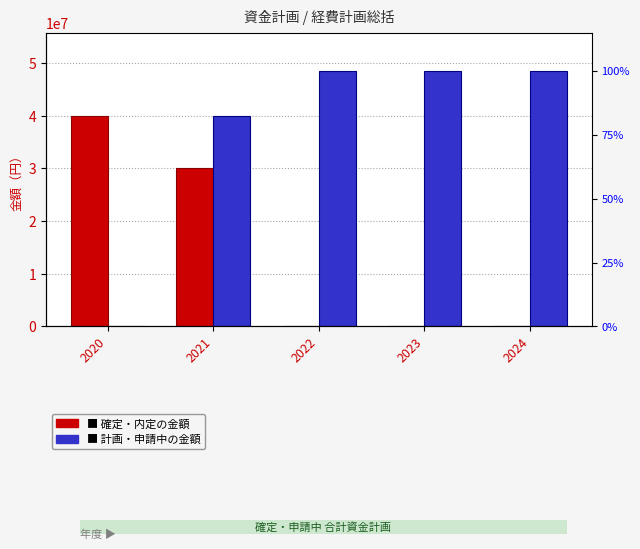

Which category has the lowest value across all series?

2022